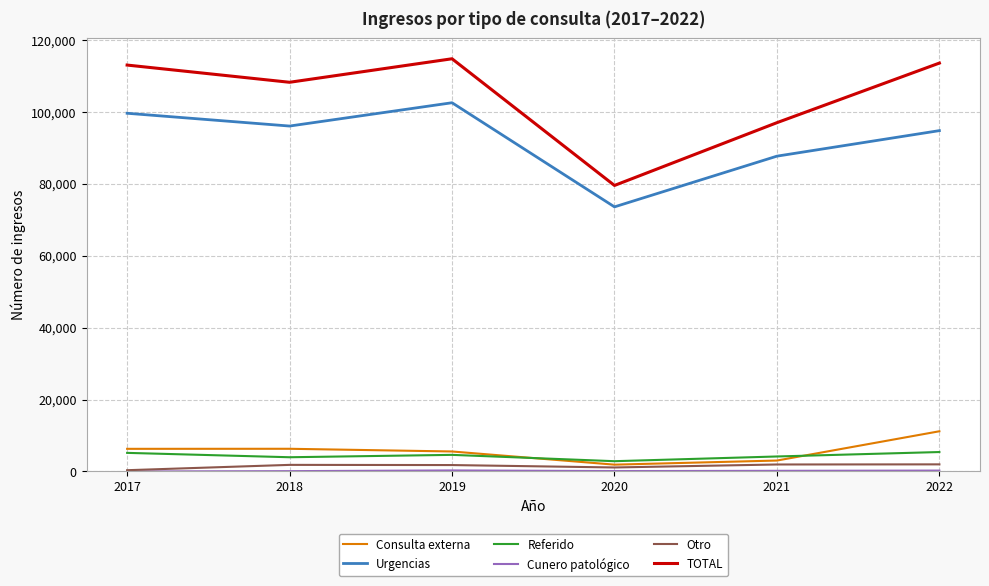

What is the minimum value for TOTAL?

79558